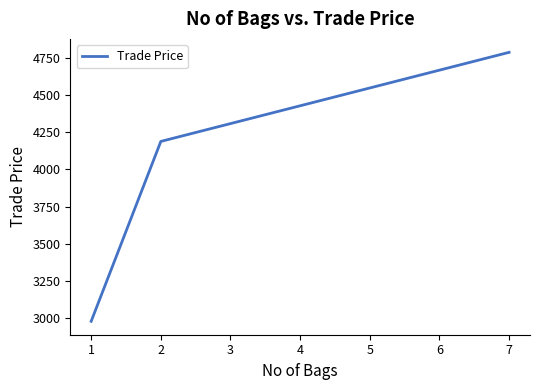

Which label corresponds to the largest value in the chart?

7